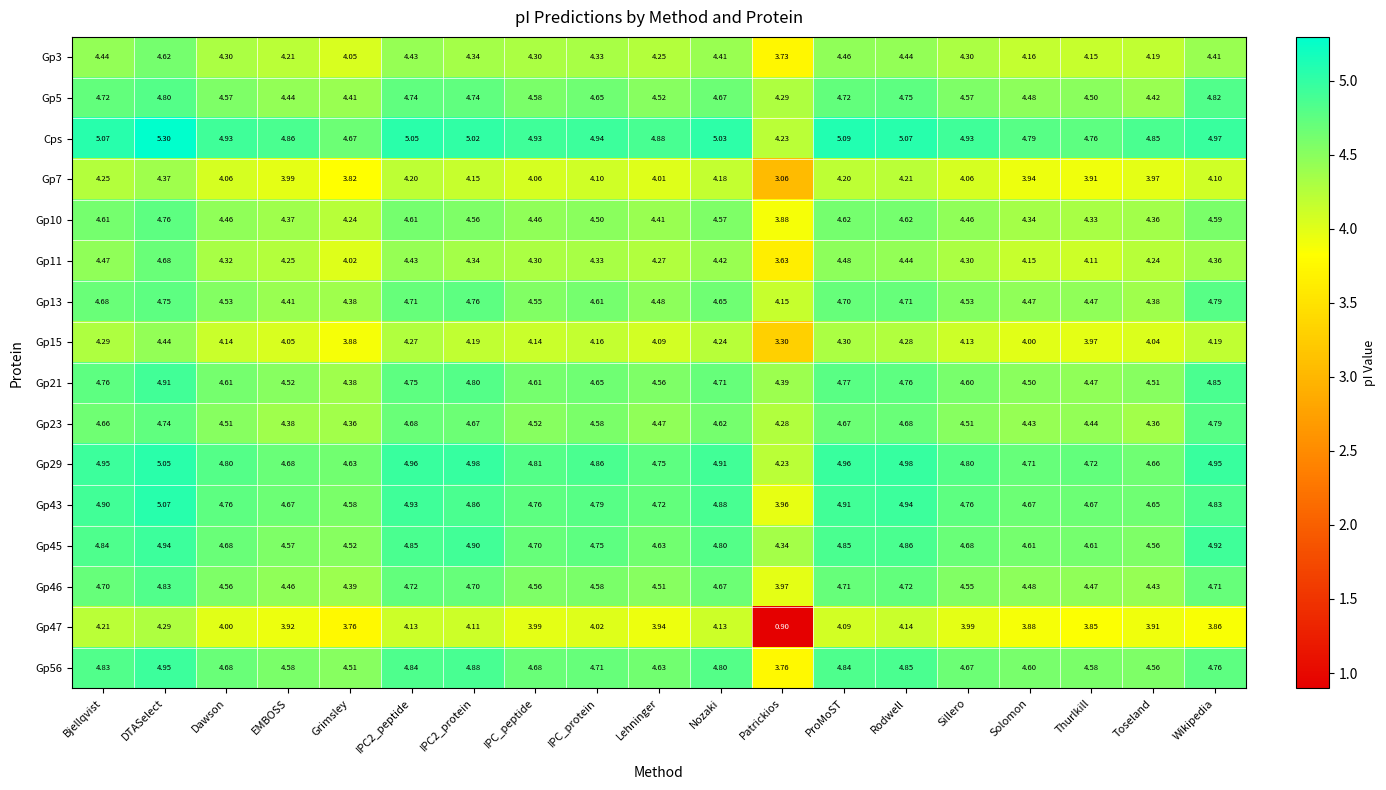

Between Dawson and IPC2_peptide, which series saw the biggest shift?

Gp13